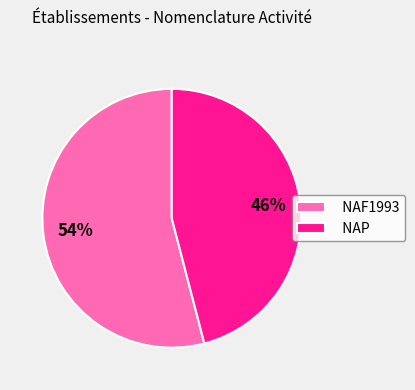

How many slices are in this pie chart?

2